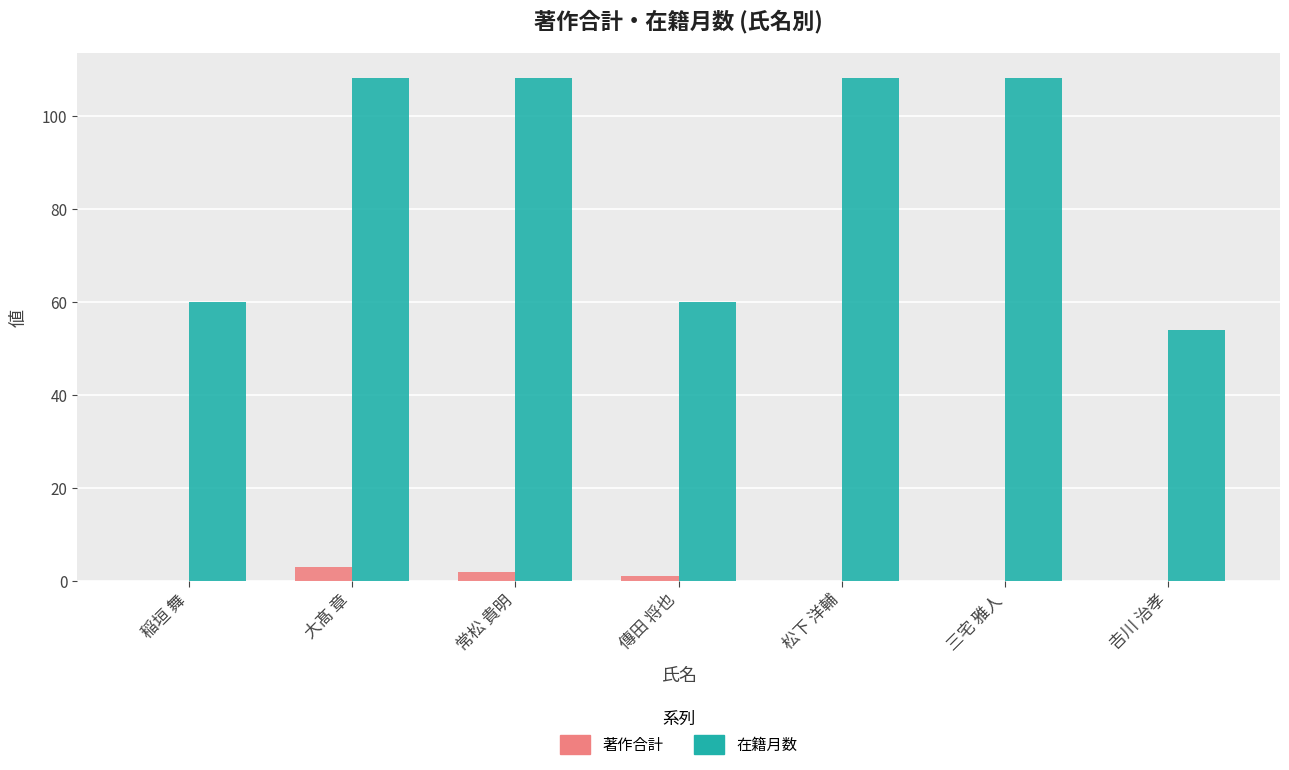

How many data points does each series have?

7